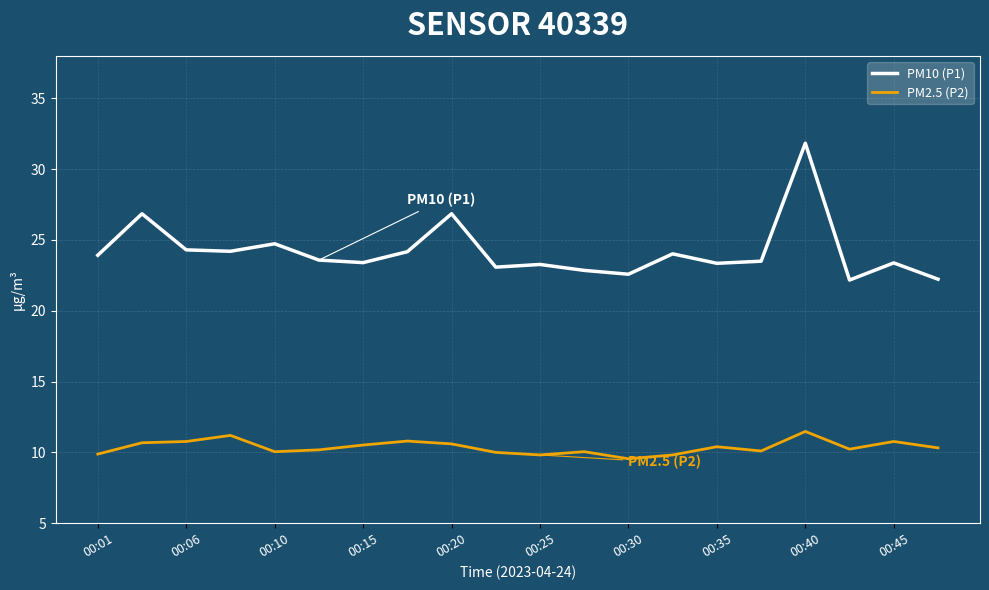

Which series has the widest spread of values?

PM10 (P1)